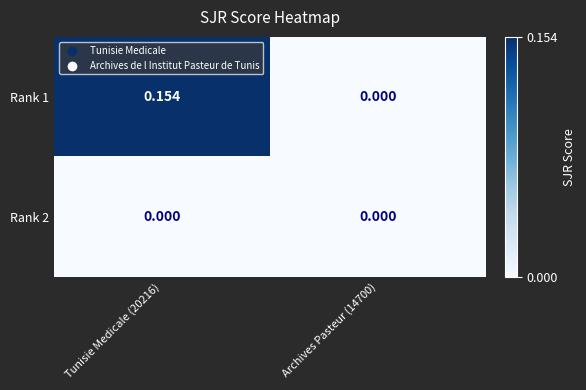

Is the value of Rank 1 at Tunisie Medicale (20216) greater than the value of Rank 2 at Archives Pasteur (14700)?

Yes